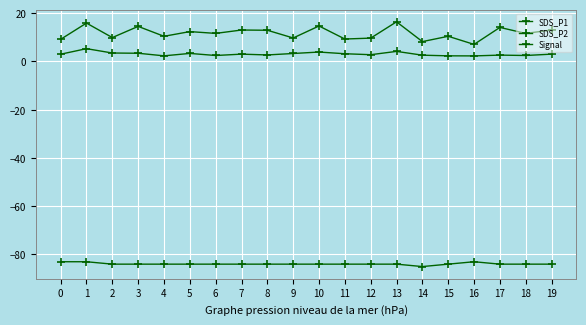

At which category does the chart reach its minimum across all series?

14